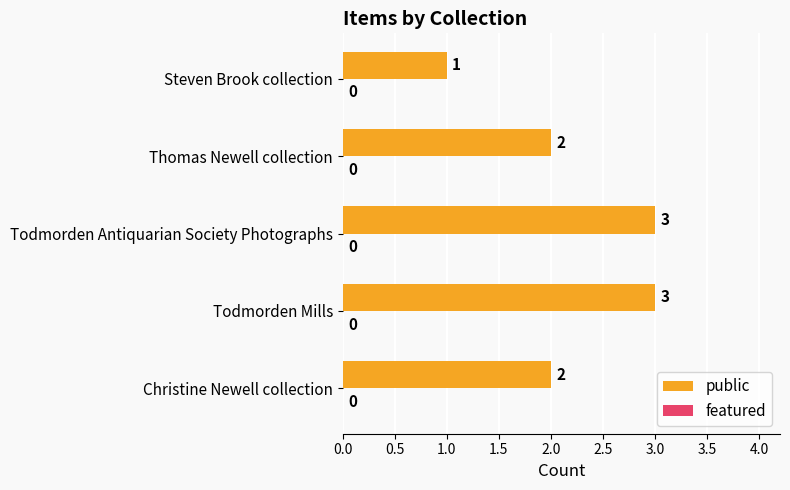

The value at Todmorden Antiquarian Society Photographs is 2. True or false?

False